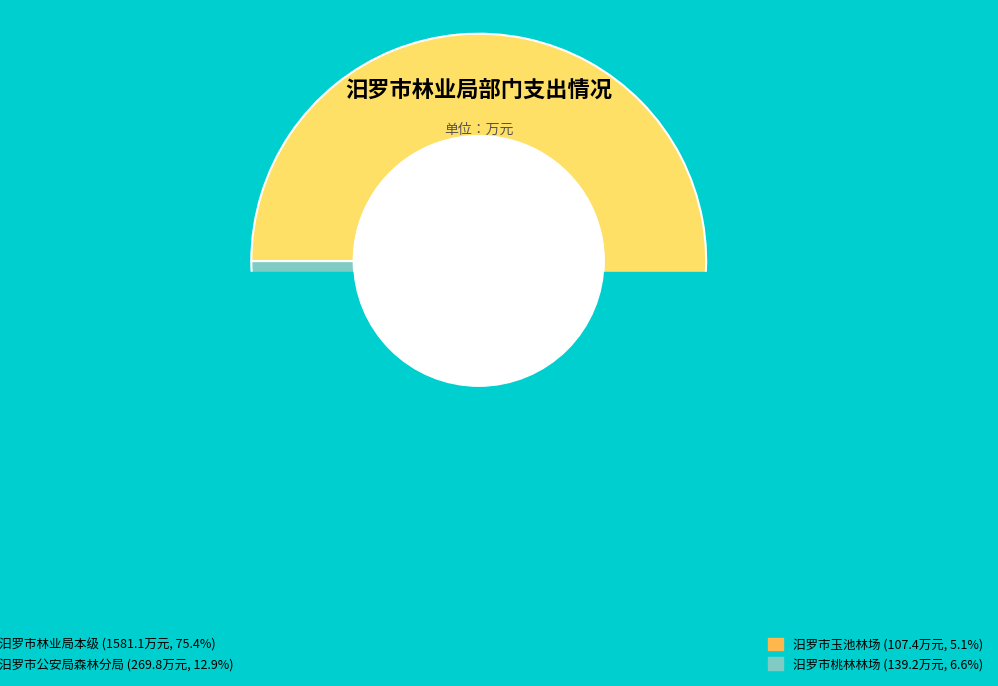

Rank the categories by value from lowest to highest.

汨罗市玉池林场, 汨罗市桃林林场, 汨罗市公安局森林分局, 汨罗市林业局本级